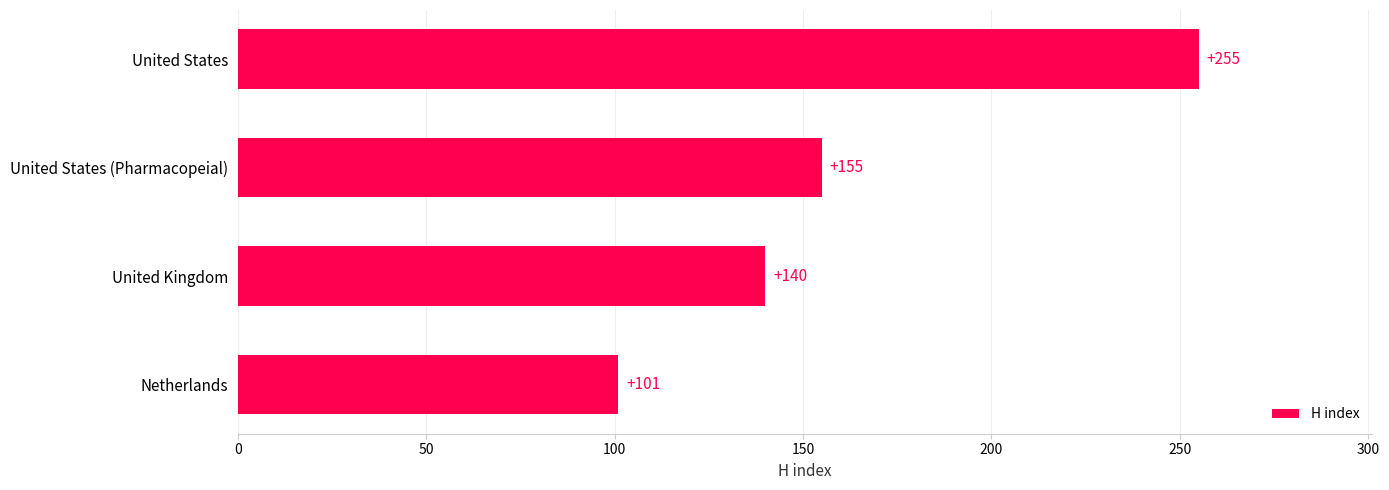

Which has a higher value, United States or United Kingdom?

United States